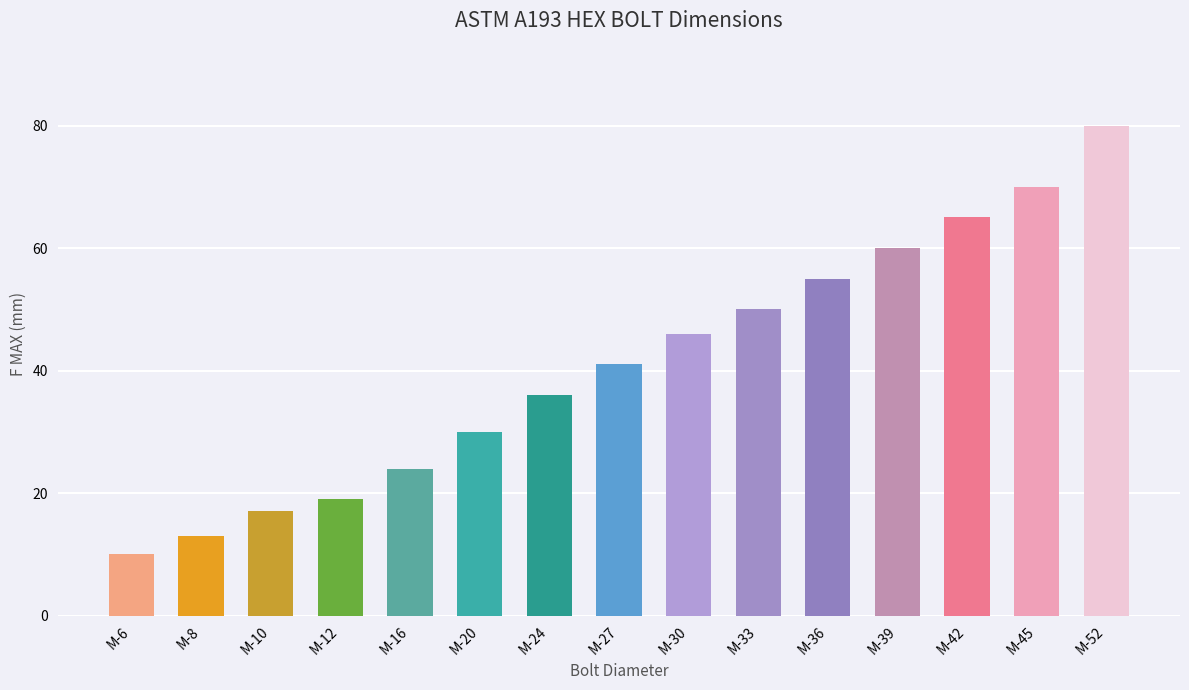

Does the chart contain any negative values?

No